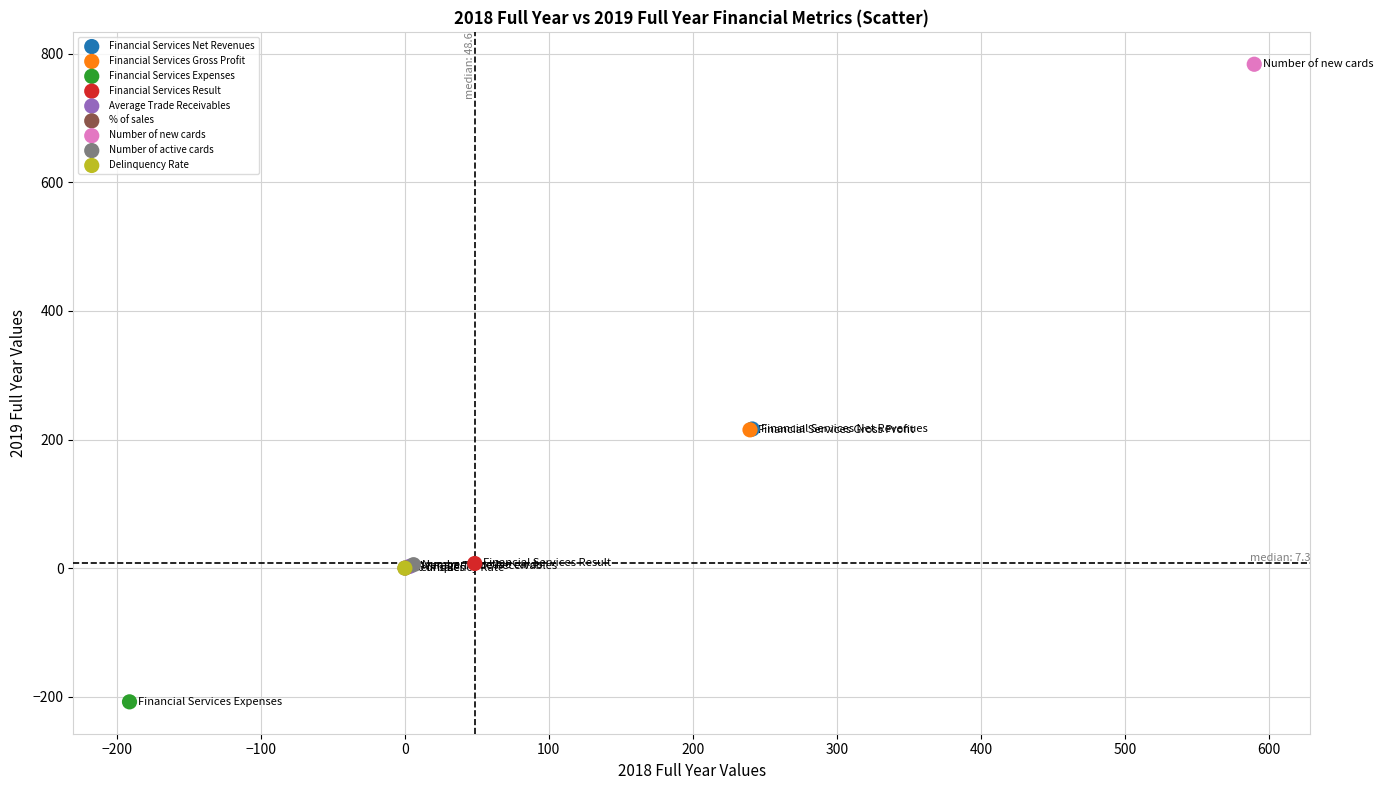

What are all the series names shown in the legend?

Financial Services Net Revenues, Financial Services Gross Profit, Financial Services Expenses, Financial Services Result, Average Trade Receivables, % of sales, Number of new cards, Number of active cards, Delinquency Rate